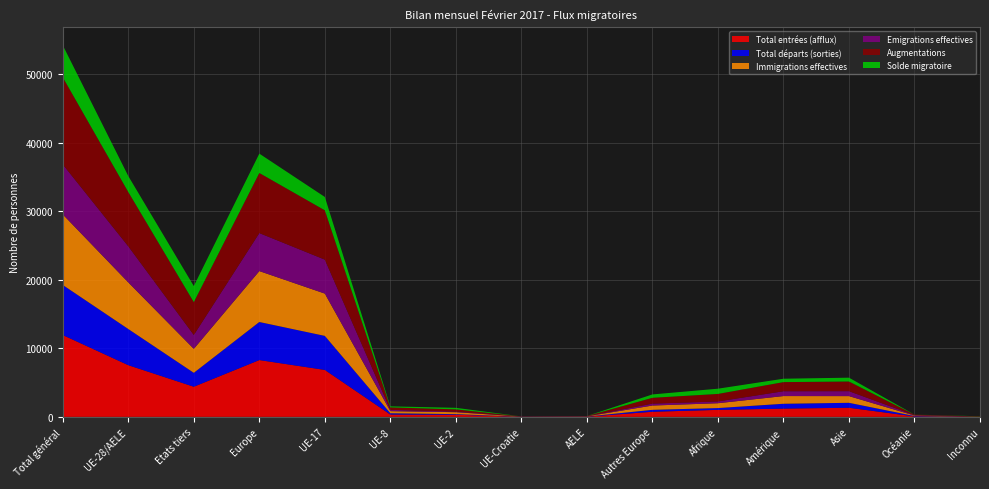

Reading left to right, list all the values displayed in this chart.

Total entrées (afflux): 11936	7540	4396	8286	6849	340	311	13	27	746	1022	1206	1329	65	28
Total départs (sorties): 7304	5275	2029	5554	4964	189	86	14	22	279	262	705	722	61	0
Immigrations effectives: 10296	6800	3496	7427	6171	306	285	12	26	627	705	1123	976	63	2
Emigrations effectives: 7295	5266	2029	5545	4955	189	86	14	22	279	262	705	722	61	0
Augmentations: 12705	7918	4787	8767	7195	357	325	14	27	849	1095	1332	1410	72	29
Solde migratoire: 4670	2328	2342	2821	1946	152	227	-2	5	493	763	492	558	7	29